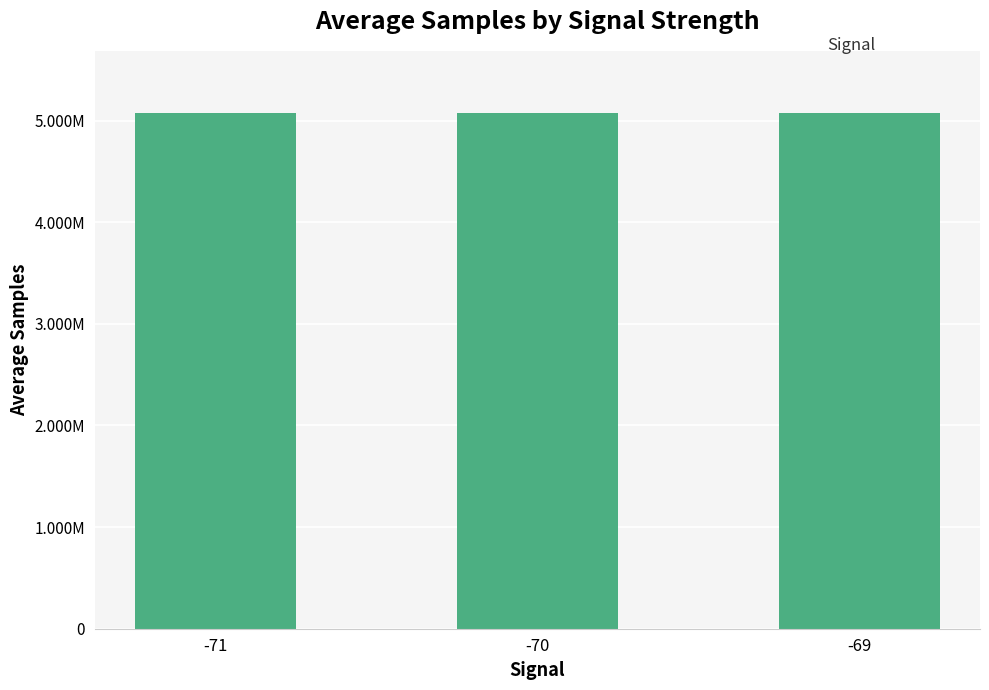

List the labels in order of value, largest first.

-69, -71, -70